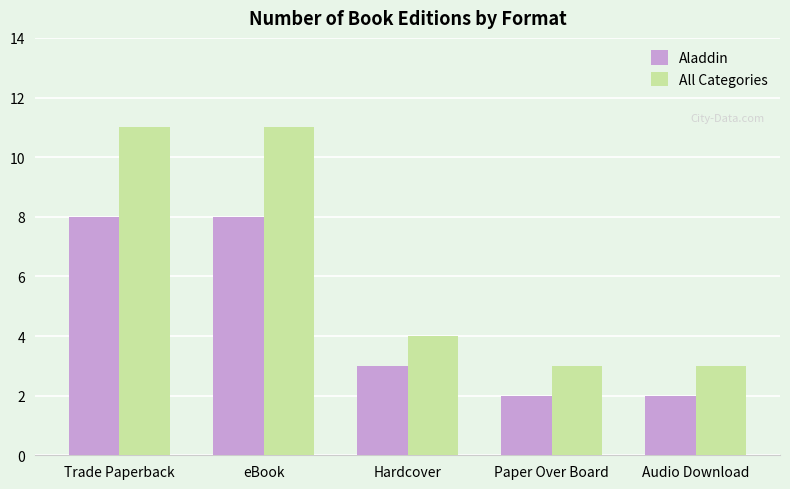

Rank the series at Trade Paperback from lowest to highest value.

Aladdin, All Categories